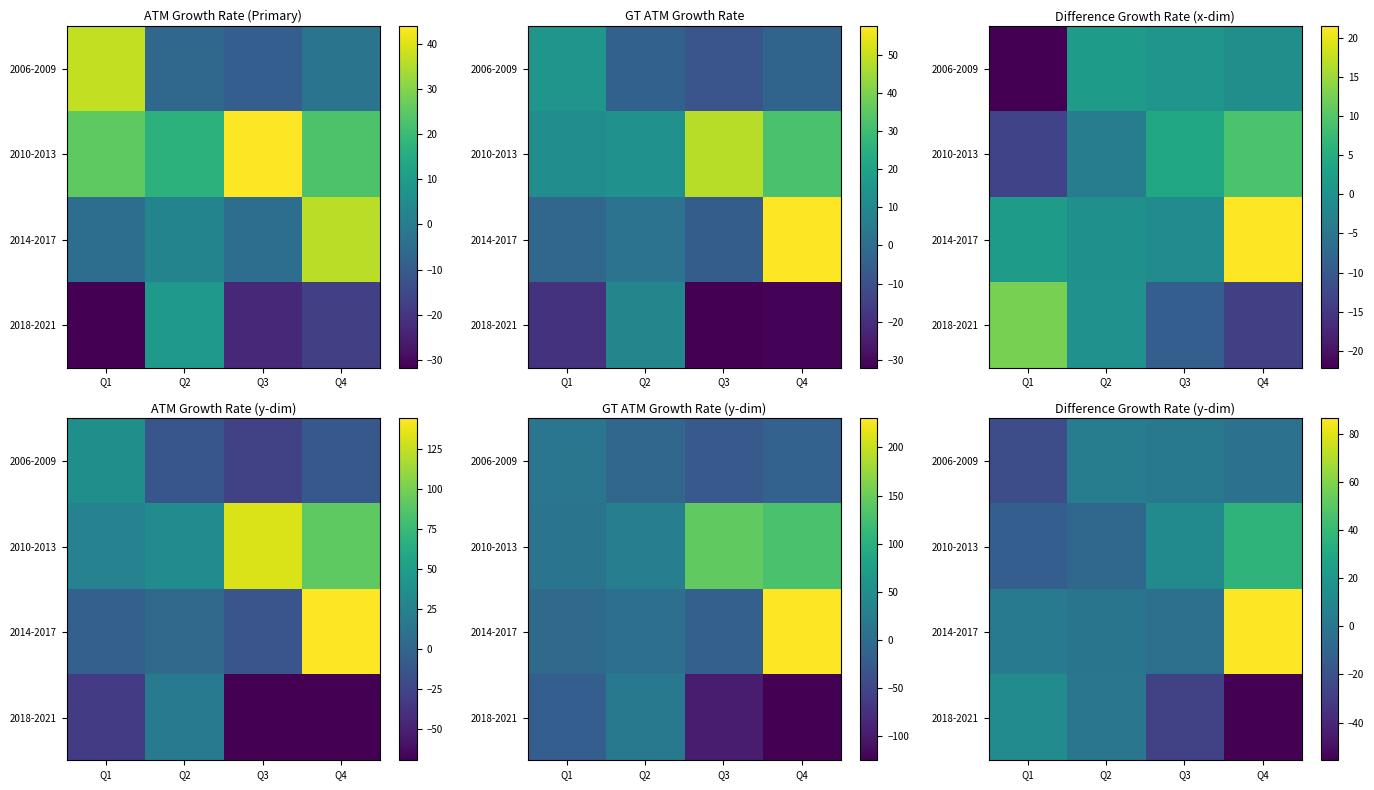

The value of 2018-2021 at Q4 is -33.3. True or false?

False